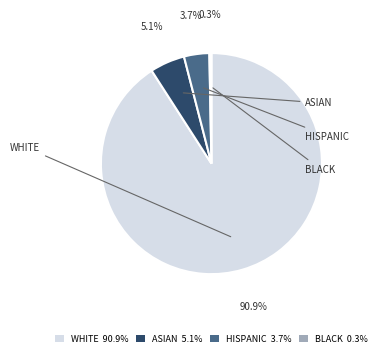

What percentage is the ASIAN slice, to the nearest percent?

5%